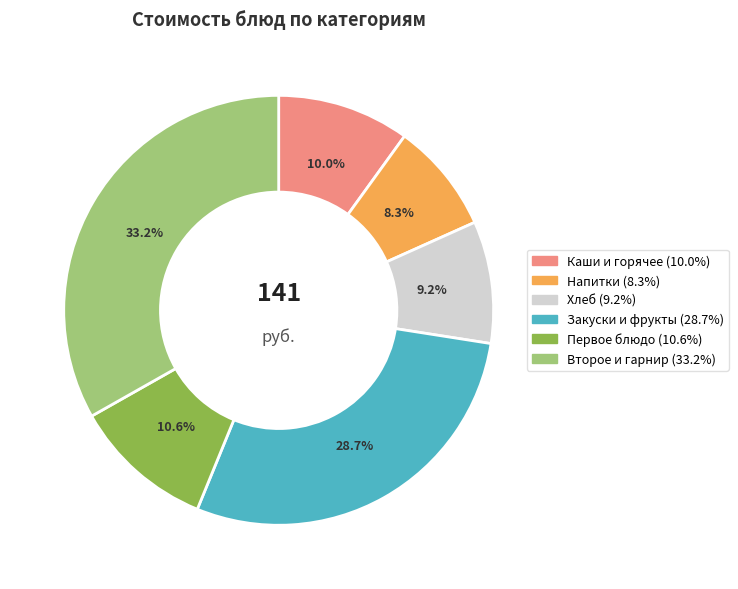

Is there any slice that represents more than half of the pie?

No